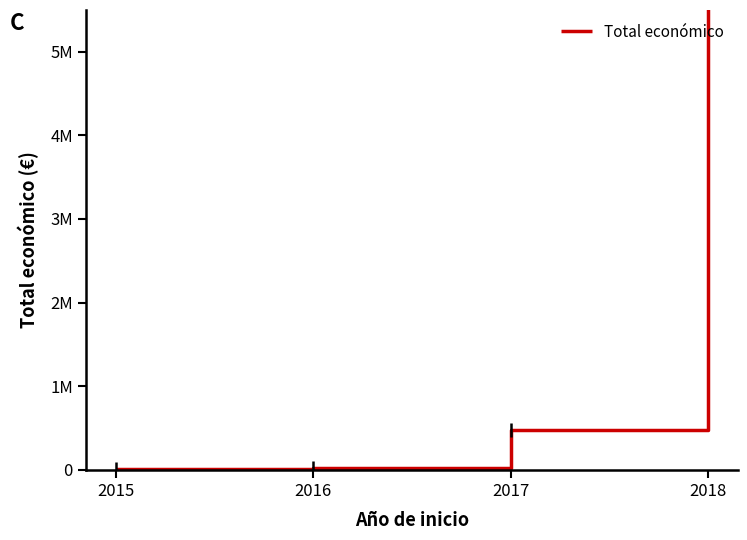

What is the value of the 4th point from the left?

6365397